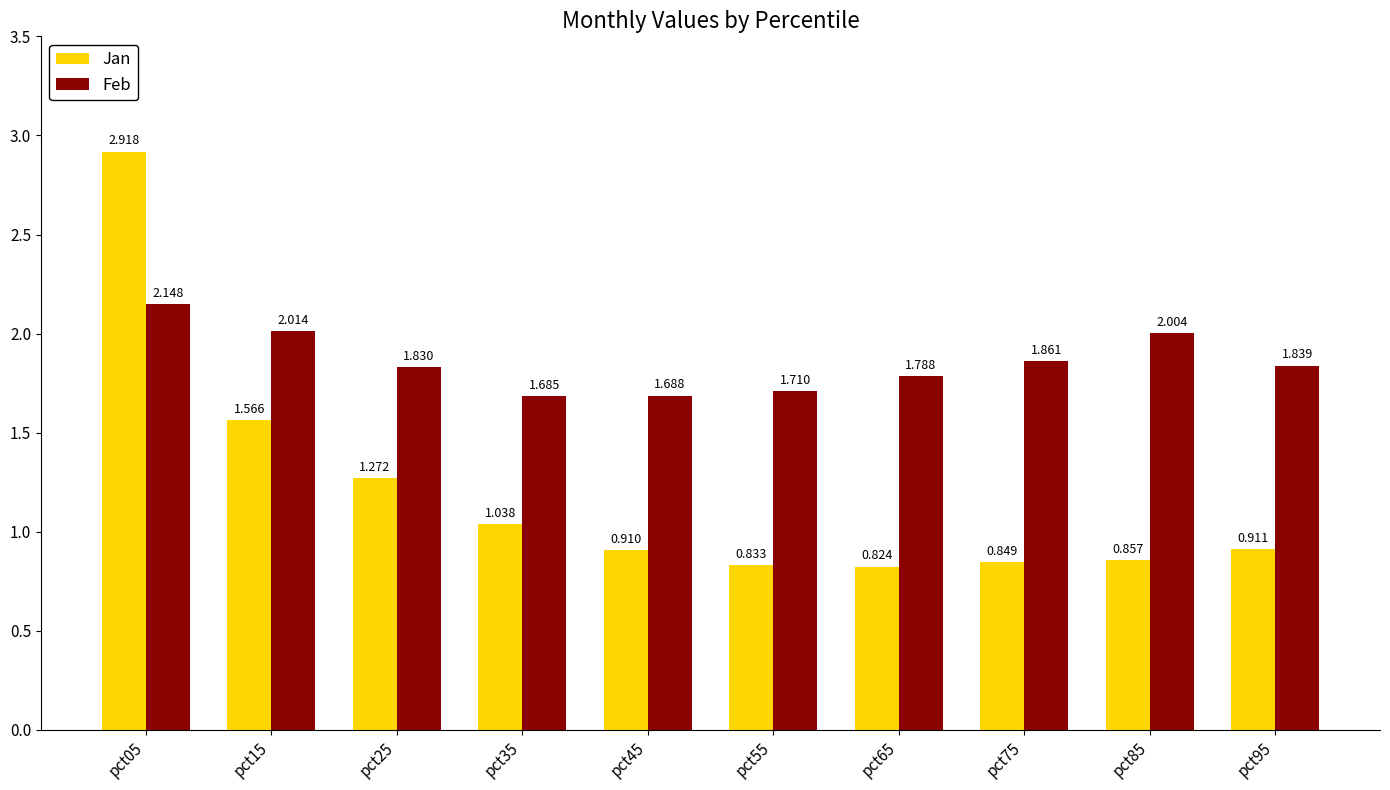

What are all the series names shown in the legend?

Jan, Feb